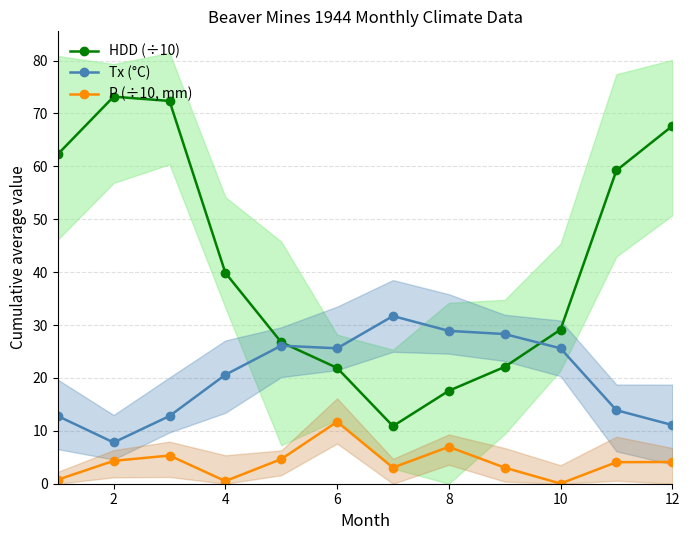

What are all the series names shown in the legend?

HDD (÷10), Tx (°C), P (÷10, mm)